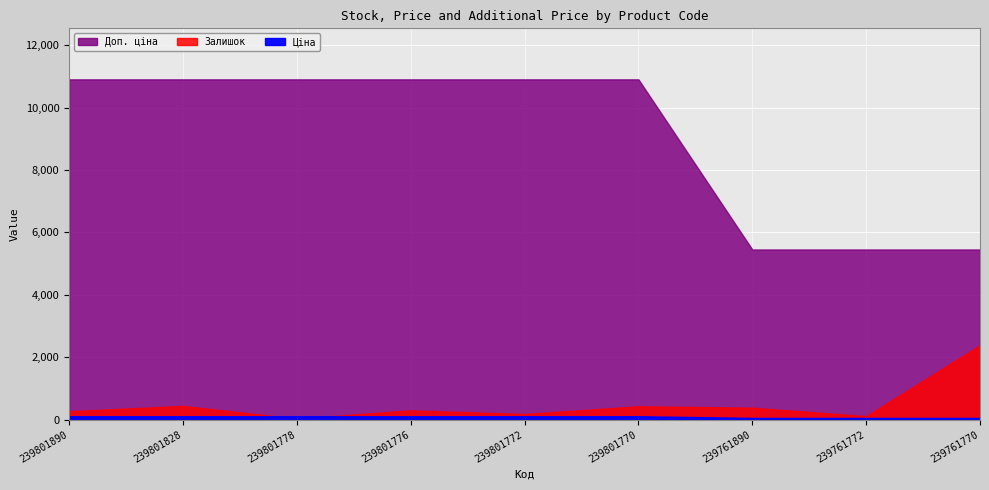

Reading left to right, list all the values displayed in this chart.

Залишок: 269.0	440.0	30.0	296.0	180.0	427.0	384.0	111.0	2387.0
Ціна: 109.0	109.0	109.0	109.0	109.0	109.0	54.5	54.5	54.5
Доп. ціна: 10903.0	10903.0	10903.0	10903.0	10903.0	10903.0	5452.0	5452.0	5452.0